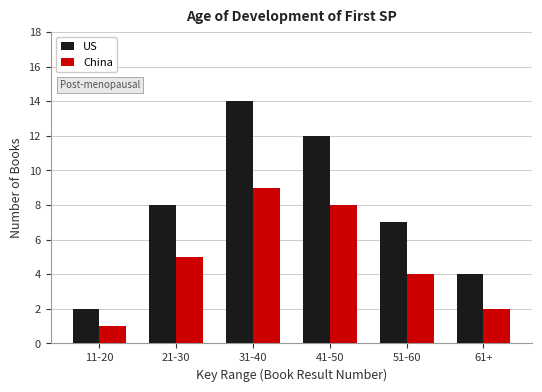

Reading left to right, extract all data points from this chart.

US: 11-20=2	21-30=8	31-40=14	41-50=12	51-60=7	61+=4
China: 11-20=1	21-30=5	31-40=9	41-50=8	51-60=4	61+=2